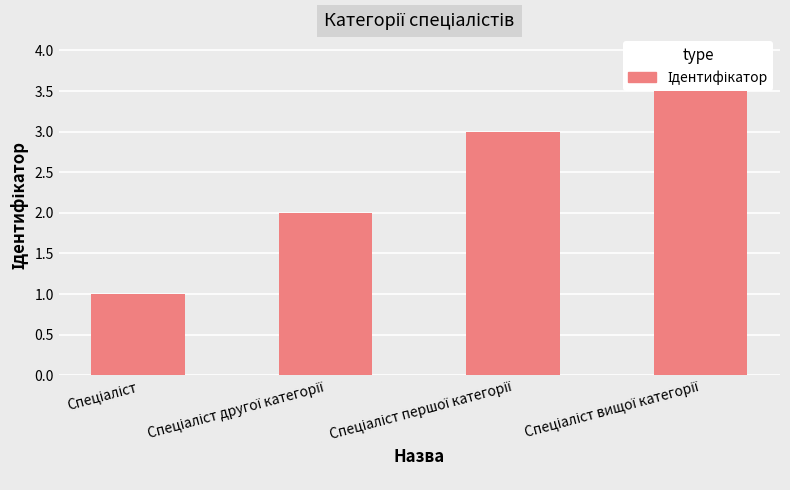

What is the label of the 4th bar from the right?

Спеціаліст